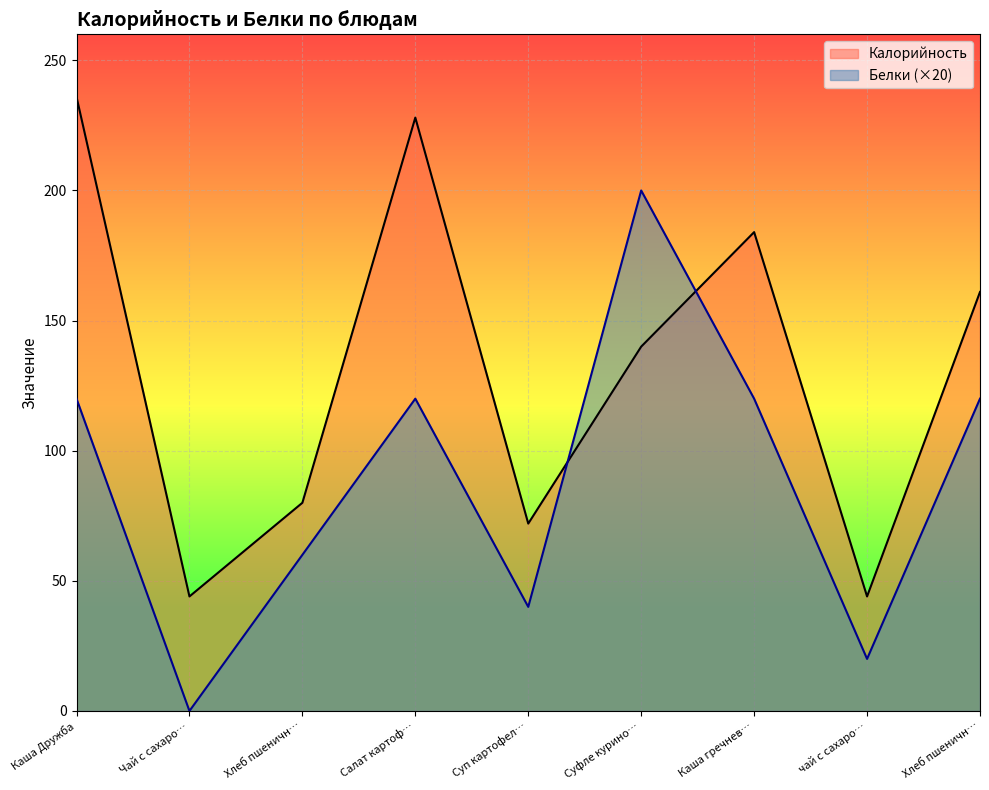

What is the total value across all series at Суп картофел…?

112